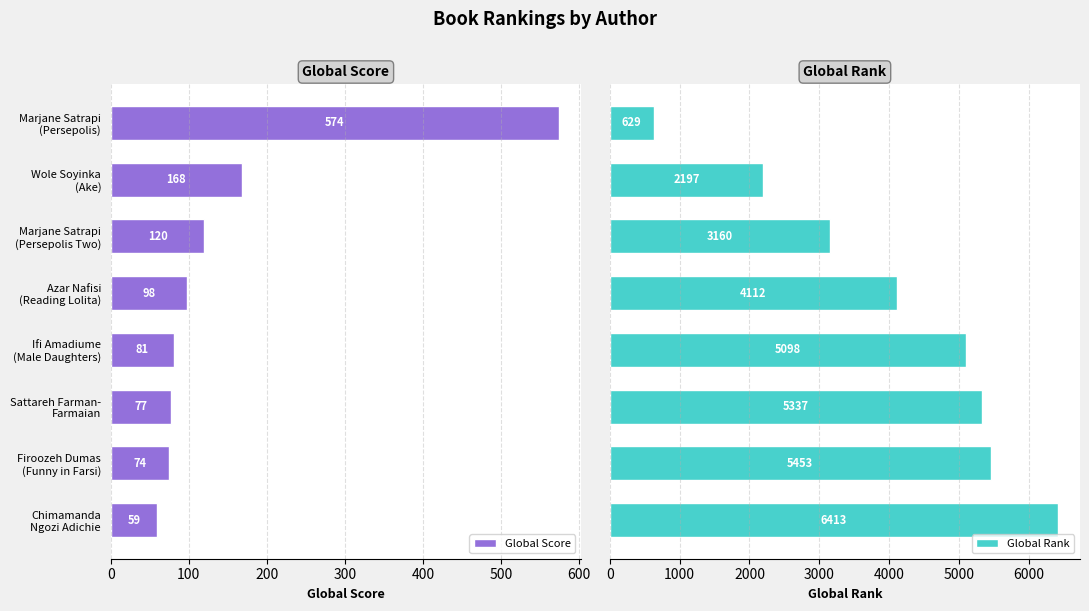

Does the chart contain stacked bars?

No